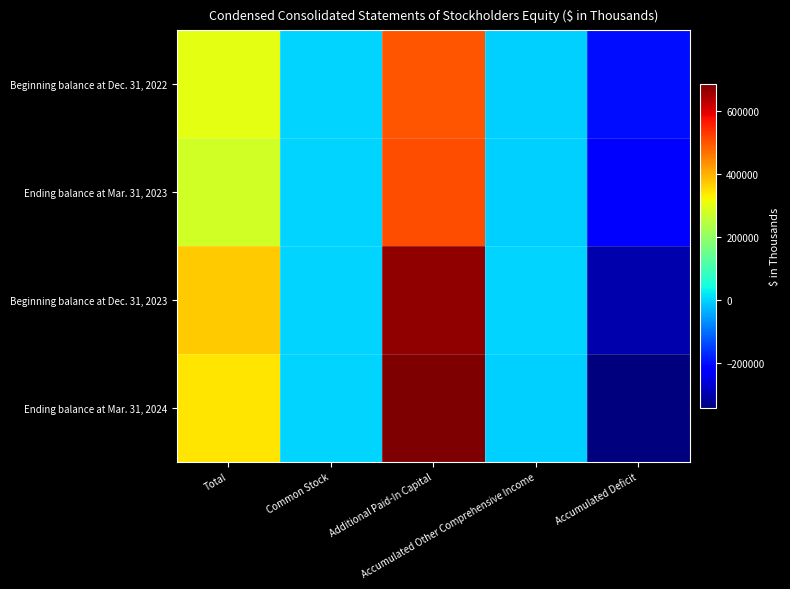

Reading right to left, list all the values displayed in this chart.

Beginning balance at Dec. 31, 2022: Accumulated Deficit=-197215	Accumulated Other Comprehensive Income=-1518	Additional Paid-In Capital=499598	Common Stock=6	Total=300871
Ending balance at Mar. 31, 2023: Accumulated Deficit=-225259	Accumulated Other Comprehensive Income=-730	Additional Paid-In Capital=504255	Common Stock=6	Total=278272
Beginning balance at Dec. 31, 2023: Accumulated Deficit=-299285	Accumulated Other Comprehensive Income=30	Additional Paid-In Capital=667648	Common Stock=8	Total=368401
Ending balance at Mar. 31, 2024: Accumulated Deficit=-340519	Accumulated Other Comprehensive Income=-322	Additional Paid-In Capital=684121	Common Stock=9	Total=343289